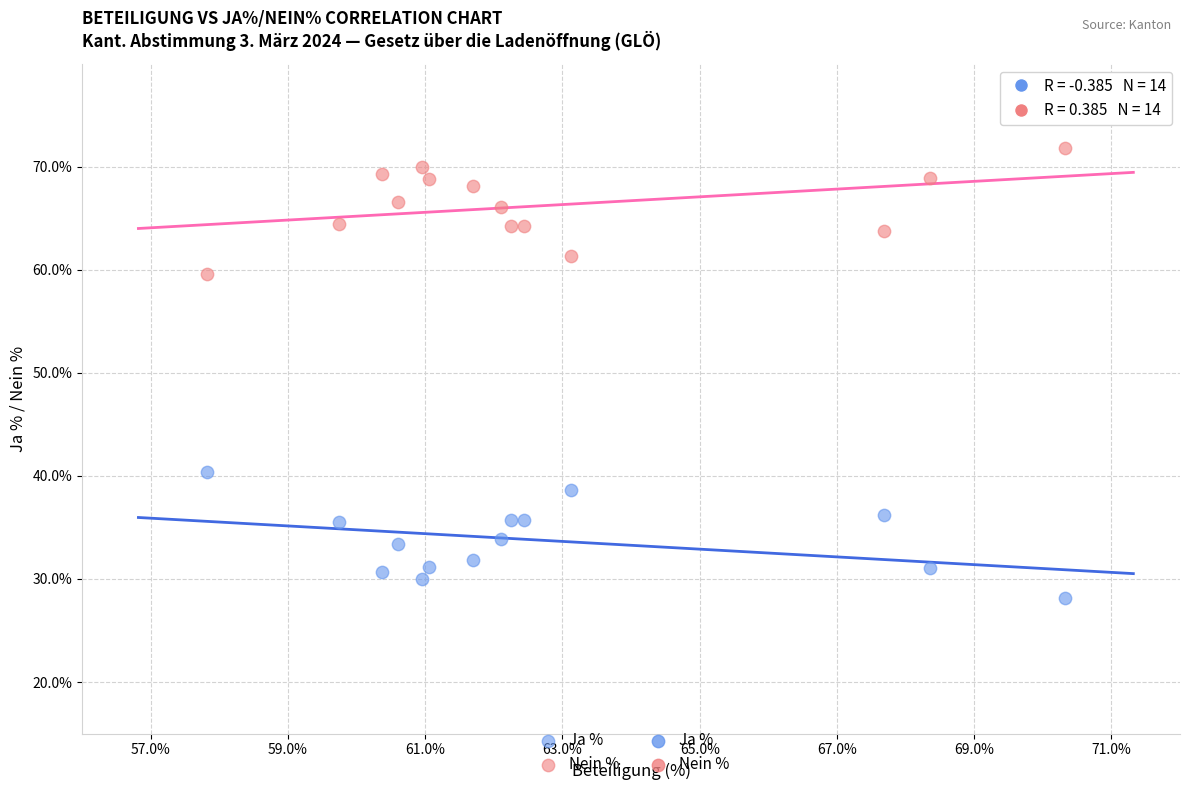

Across all data points, what is the range of Y values (max minus min)?

43.6